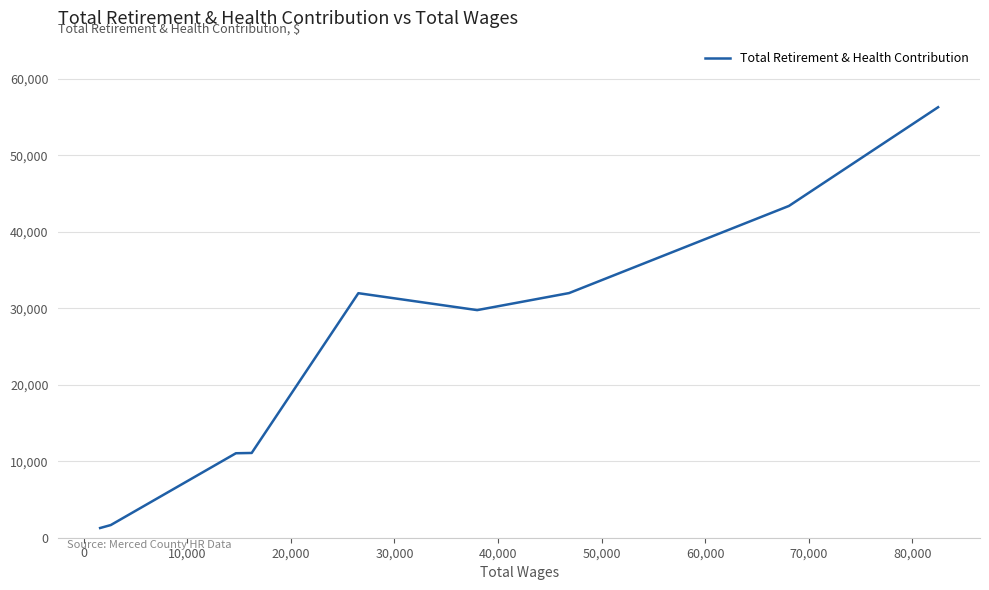

How many points are higher than both their immediate neighbors (excluding endpoints)?

1